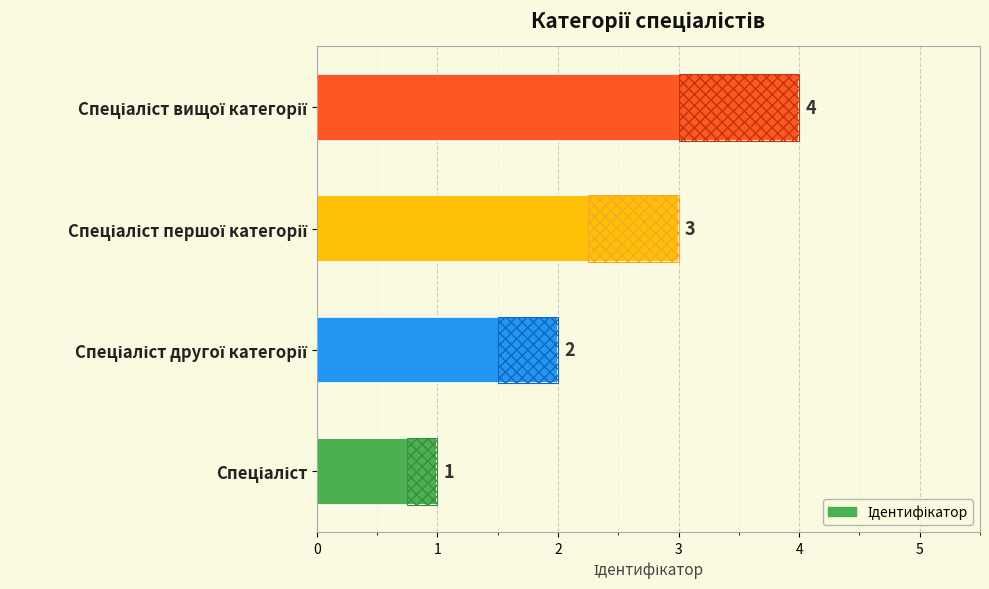

How many values exceed 3?

1